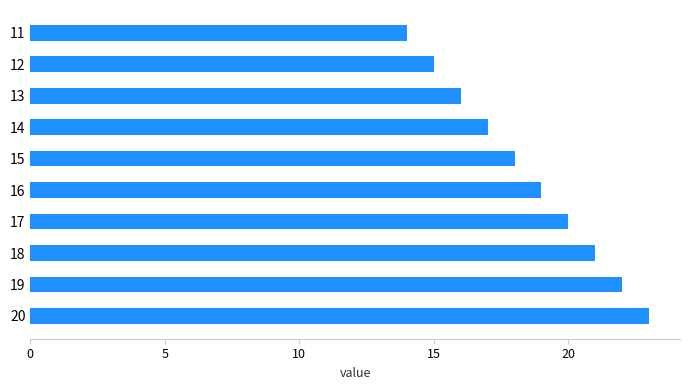

Which category has the lowest value across all series?

11